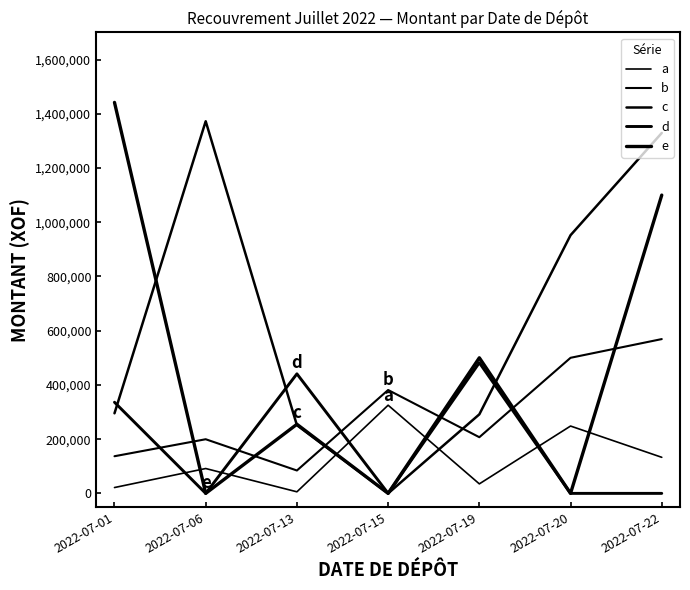

Which series has the largest range (max minus min)?

e